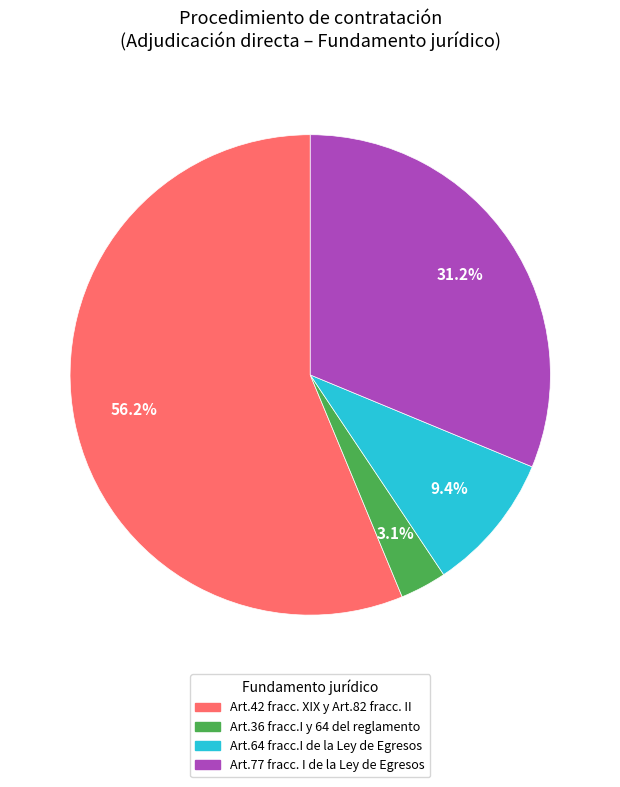

Which slice represents more than half of the pie?

Art.42 fracc. XIX y Art.82 fracc. II